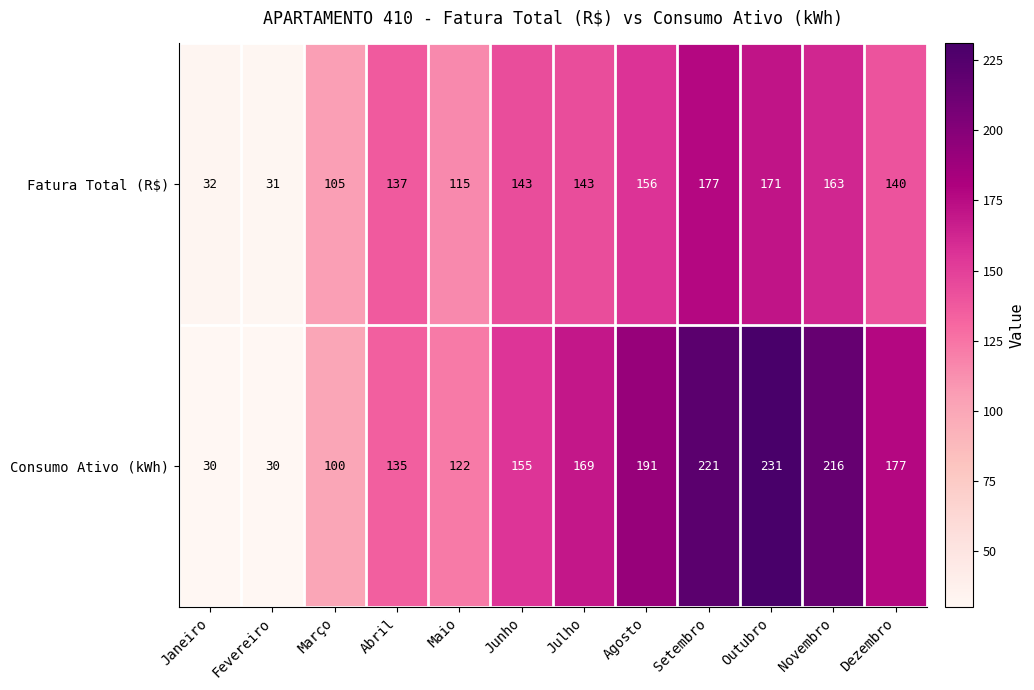

What is the total value across all series at Julho?

312